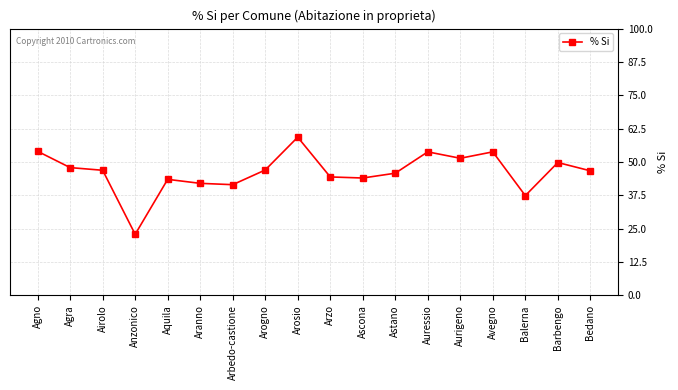

How many interior local peaks (higher than both neighbors) does the data have?

5